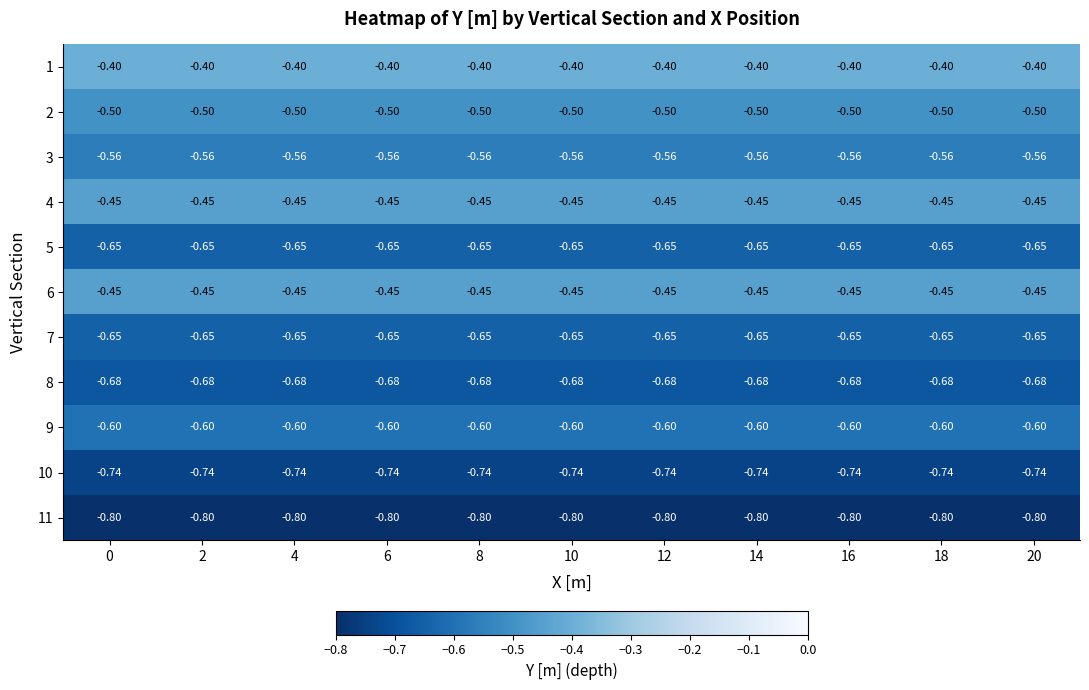

What is the difference between the highest and lowest values at 14?

0.4